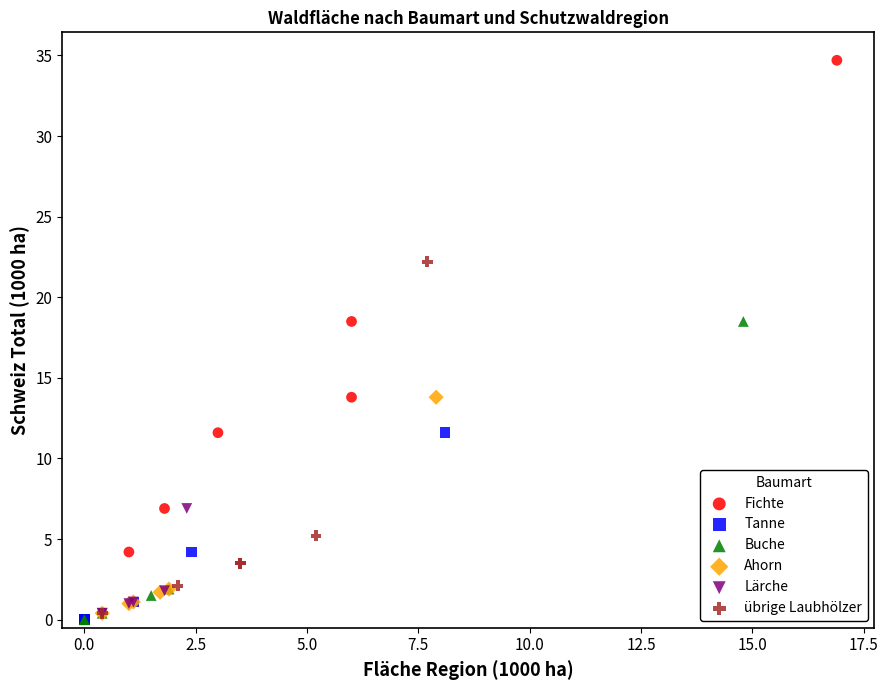

Which series contains the highest Y value?

Fichte